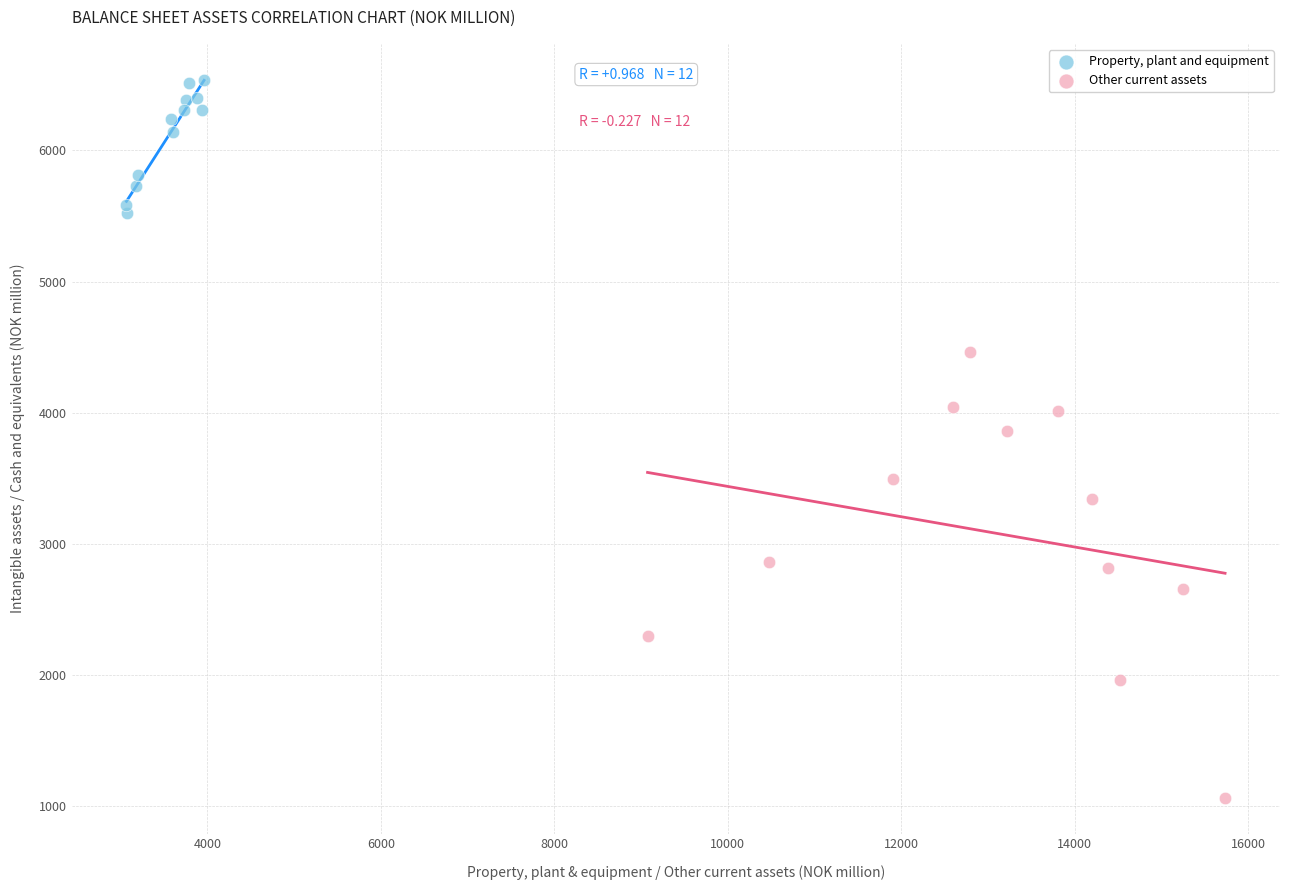

Which series has the widest spread of Y values?

Other current assets